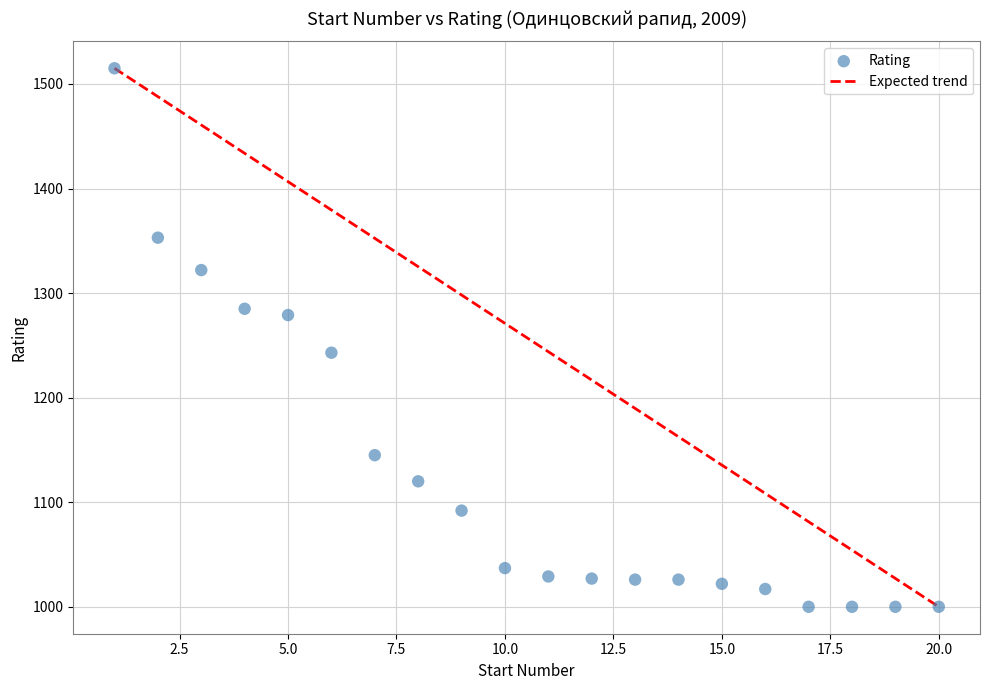

What is the range of Y values (max minus min)?

515